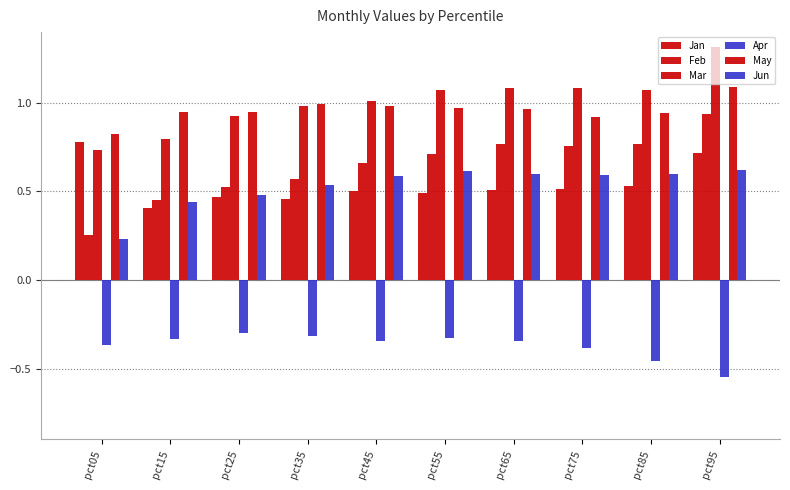

What is the difference between the maximum and minimum values in the Mar series?

0.6